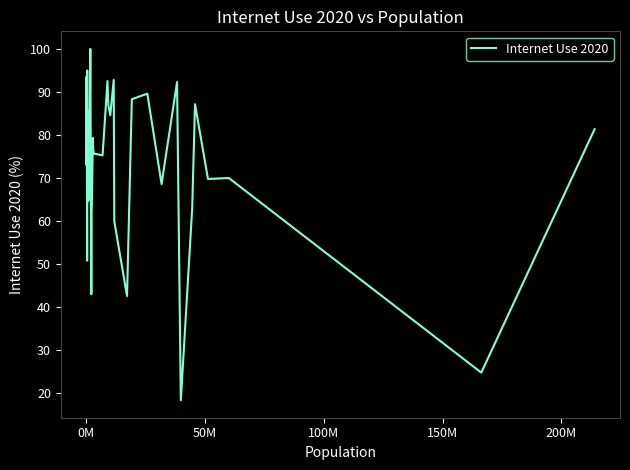

What is the smallest value displayed?

18.4